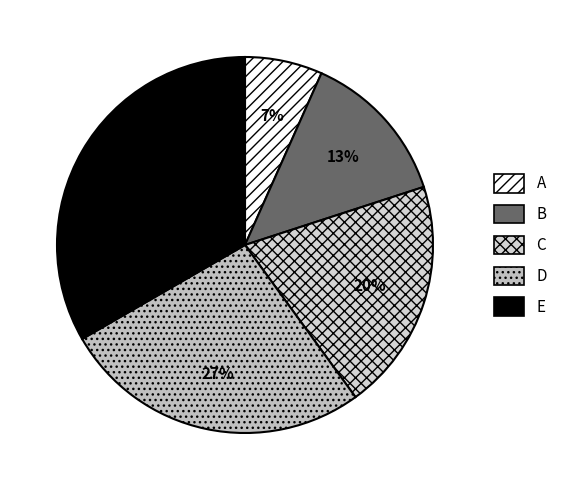

How much of the chart is everything except E?

66.7%